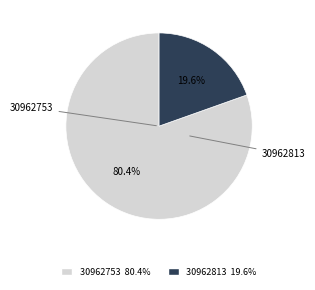

Is it true that 30962753 is 80% of the pie?

True